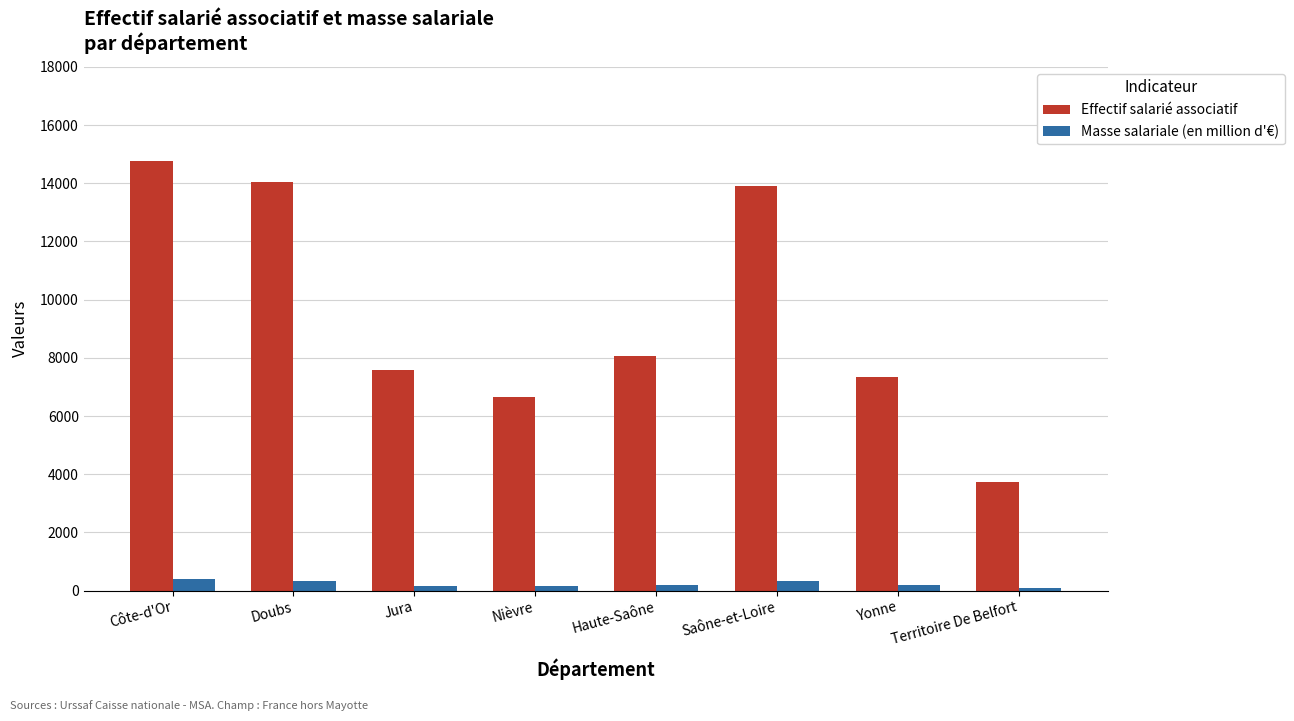

Is the value of Masse salariale (en million d'€) at Yonne greater than the value of Effectif salarié associatif at Doubs?

No